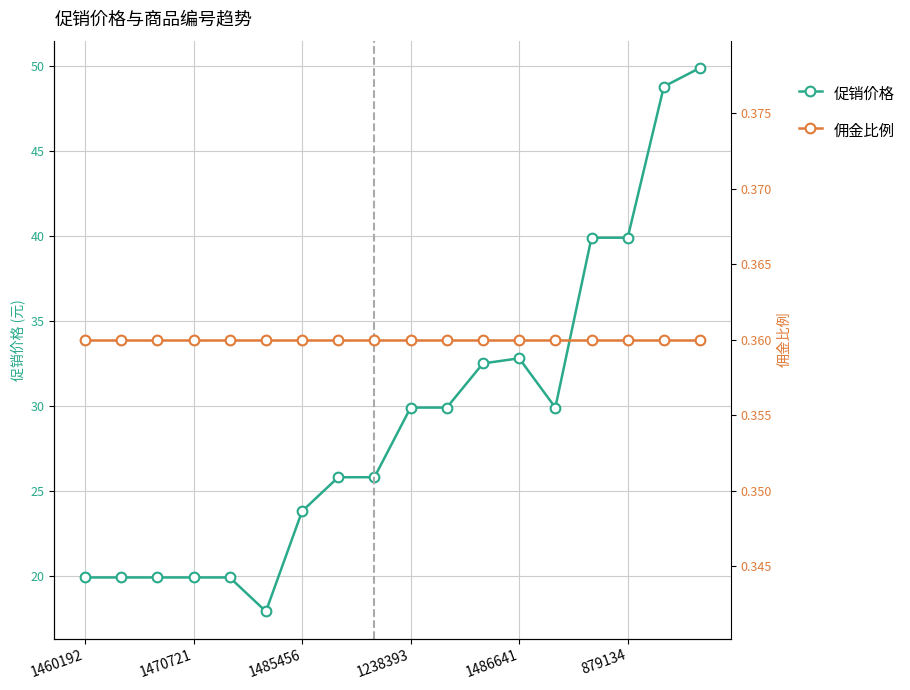

How many lines are shown in the chart?

2